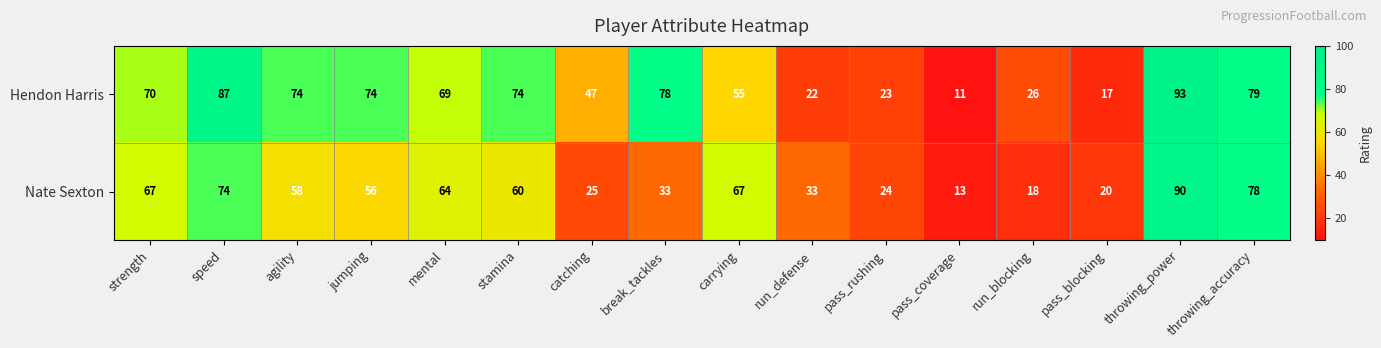

Where is Nate Sexton nearest to the value 51?

jumping